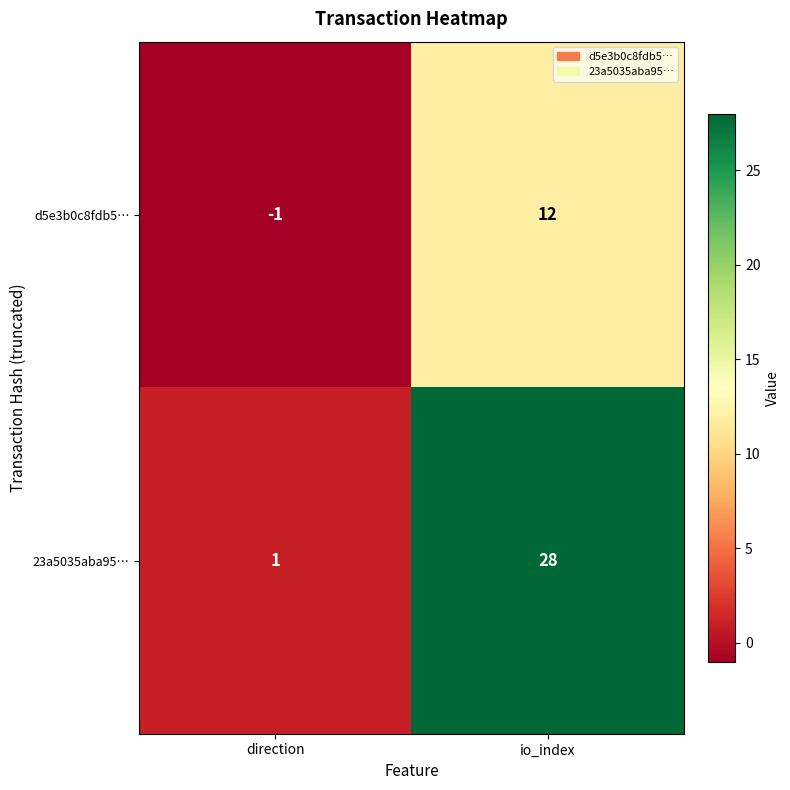

Reading left to right, what are all the values shown in this chart?

d5e3b0c8fdb5…: direction=-1	io_index=12
23a5035aba95…: direction=1	io_index=28